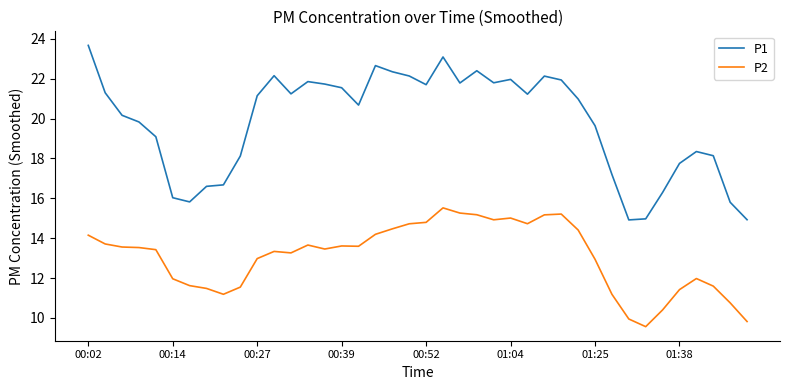

What is the minimum value shown in the chart?

9.6